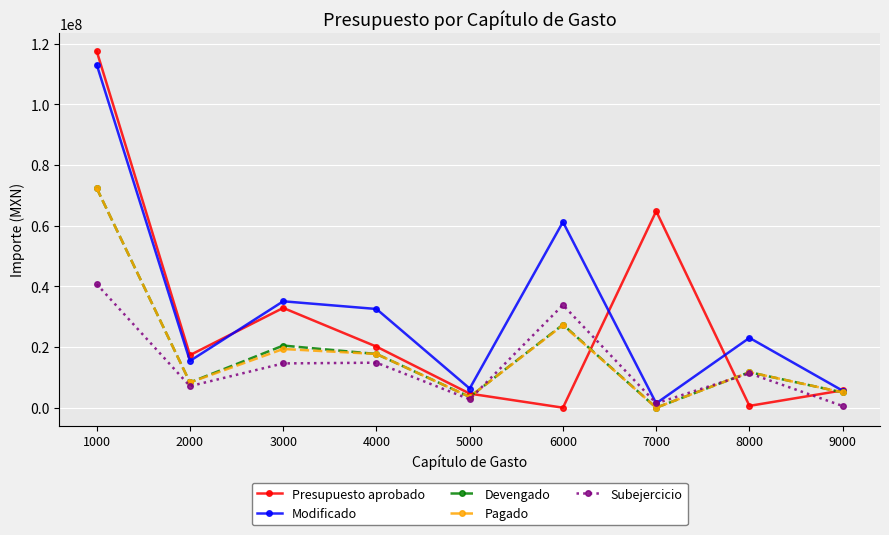

At which category does Presupuesto aprobado reach its first local valley?

2000